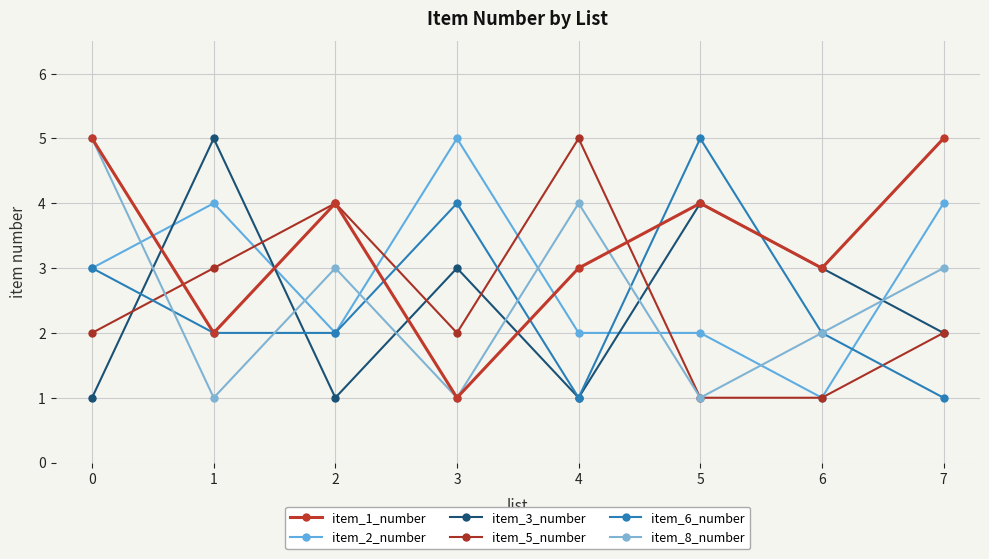

Where do item_6_number and item_5_number first cross each other?

0 and 1